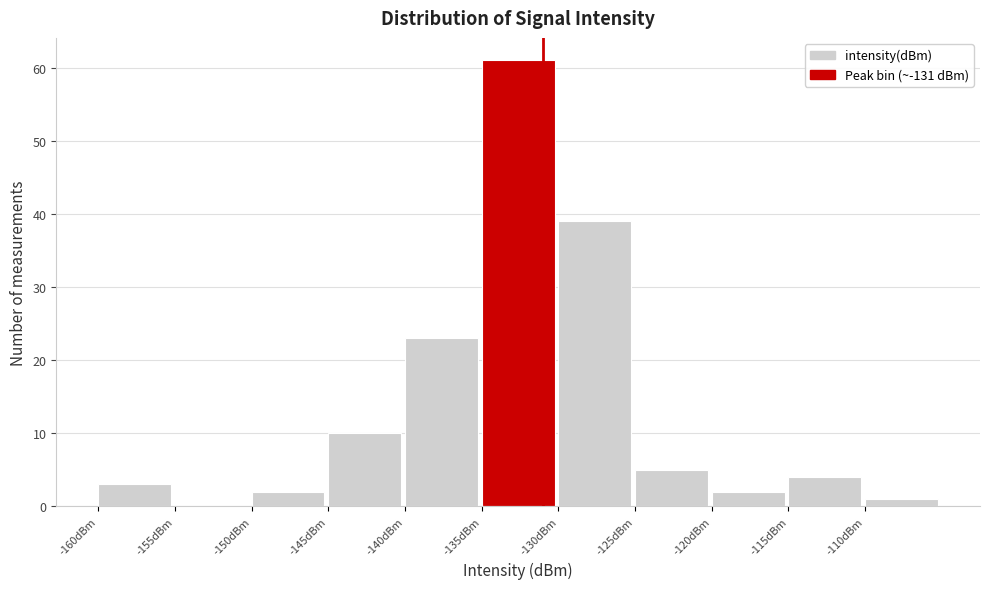

Over which range of the x-axis is the bar tallest?

-135 to -130